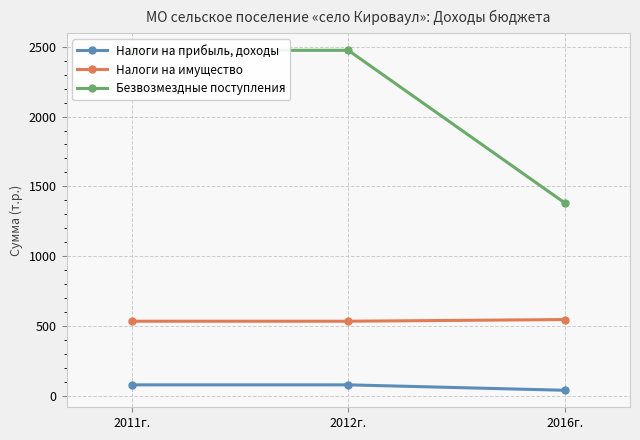

Between 2012г. and 2011г., which is larger?

2012г.